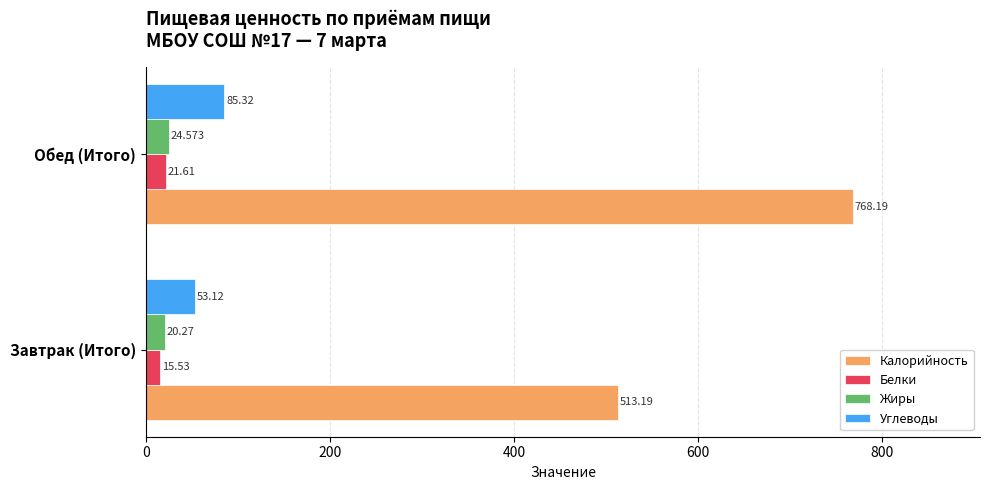

What is the difference between the maximum and minimum values in the Углеводы series?

32.2